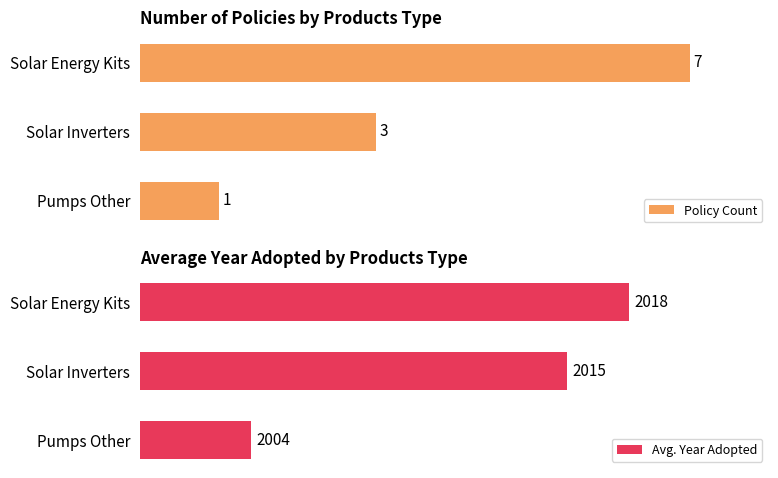

Which category has the lowest value in the Policy Count series?

Pumps Other